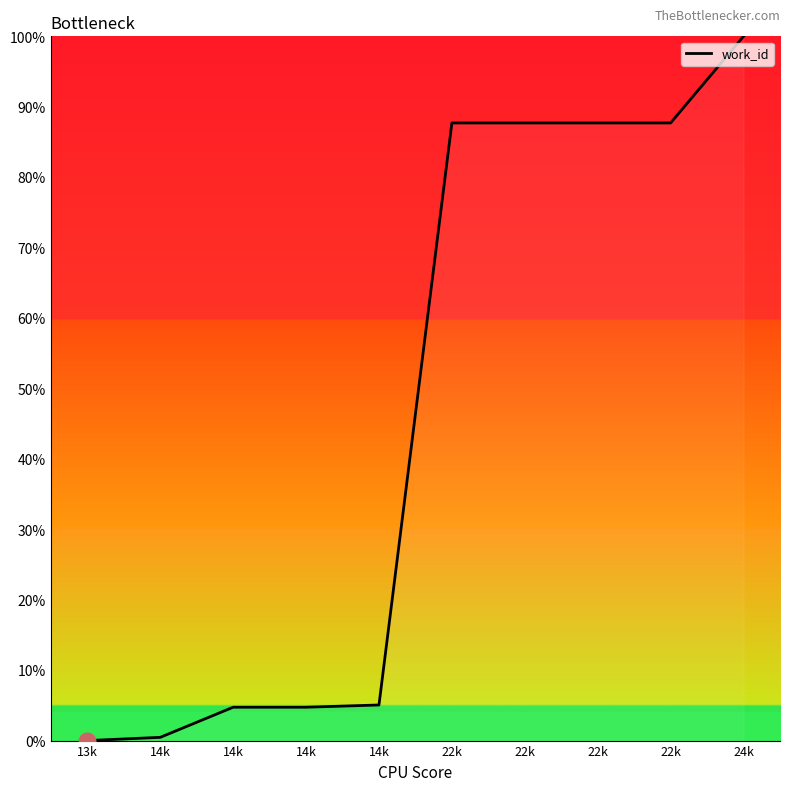

What is the difference between the values at 14k and 22k?

83.0